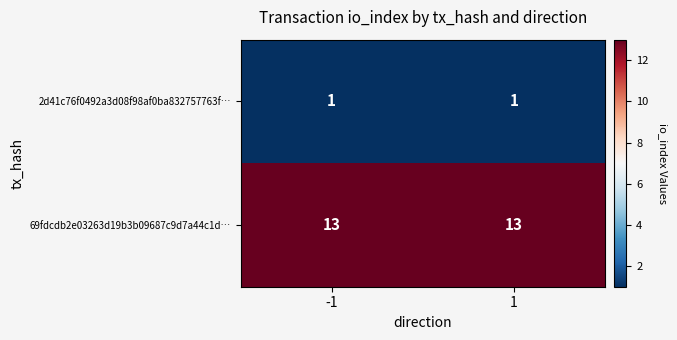

The 69fdcdb2e03263d19b3b09687c9d7a44c1d… series shows 13 at 1. True or false?

True